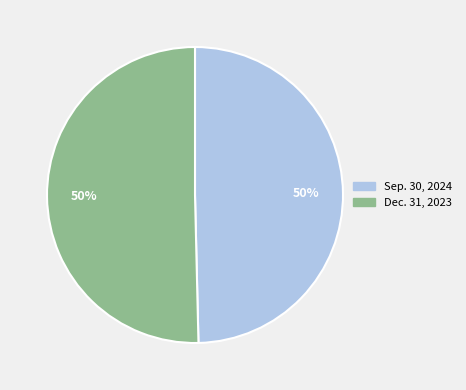

To the nearest percent, what is the combined percentage of Dec. 31, 2023 and Sep. 30, 2024?

100%